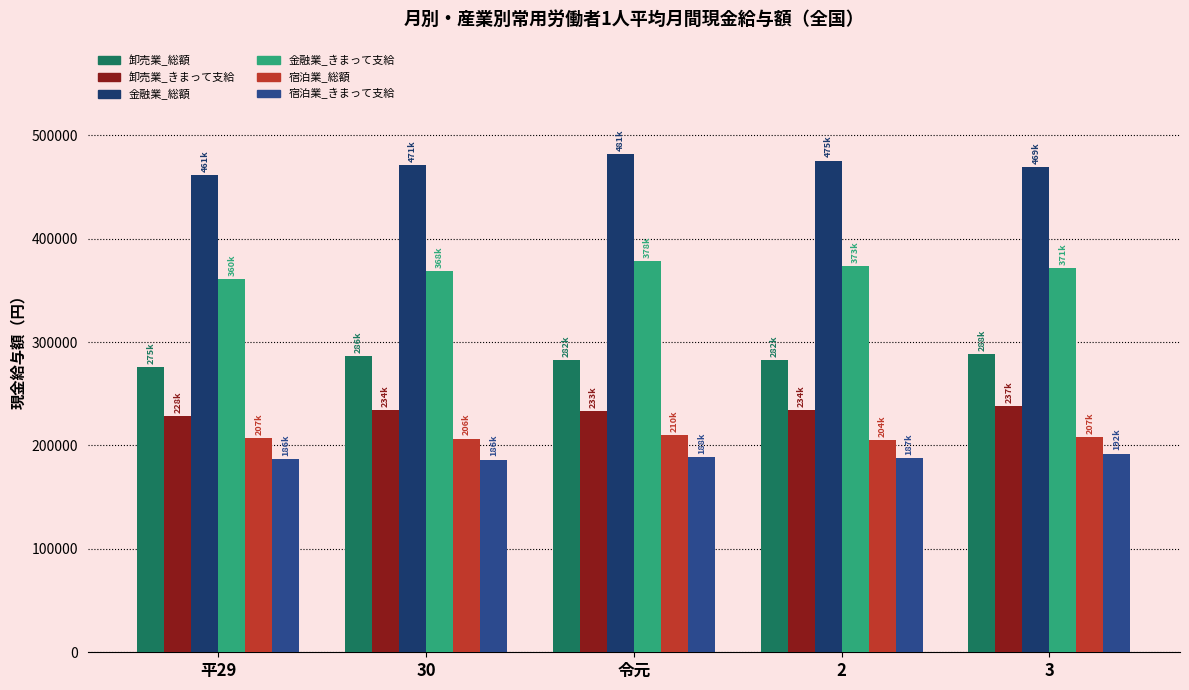

List the series in order of their peak value, highest first.

金融業_総額, 金融業_きまって支給, 卸売業_総額, 卸売業_きまって支給, 宿泊業_総額, 宿泊業_きまって支給